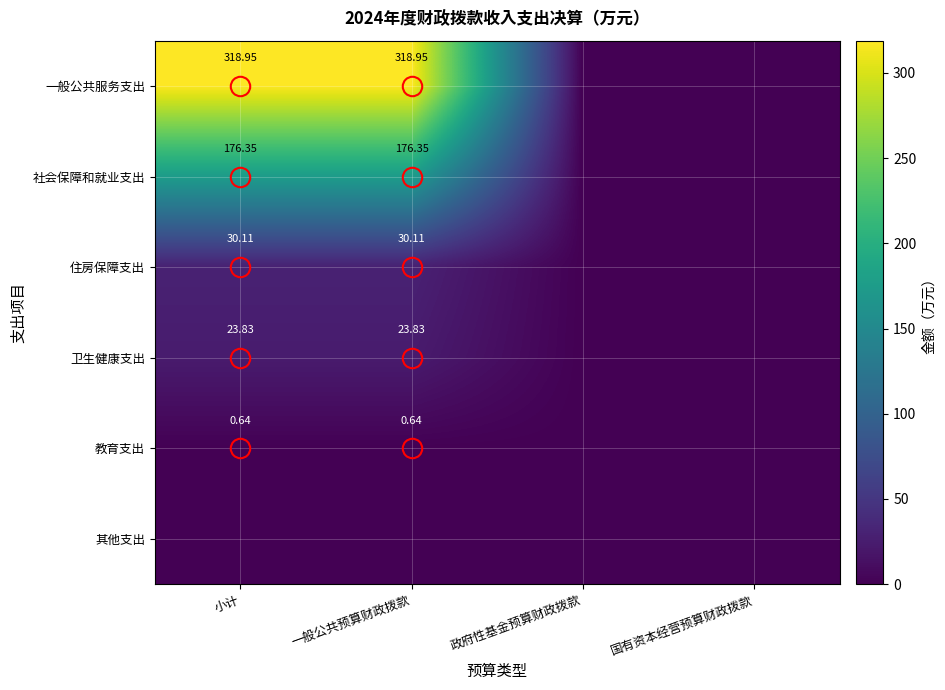

List the series in order of their peak value, highest first.

一般公共服务支出, 社会保障和就业支出, 住房保障支出, 卫生健康支出, 教育支出, 其他支出